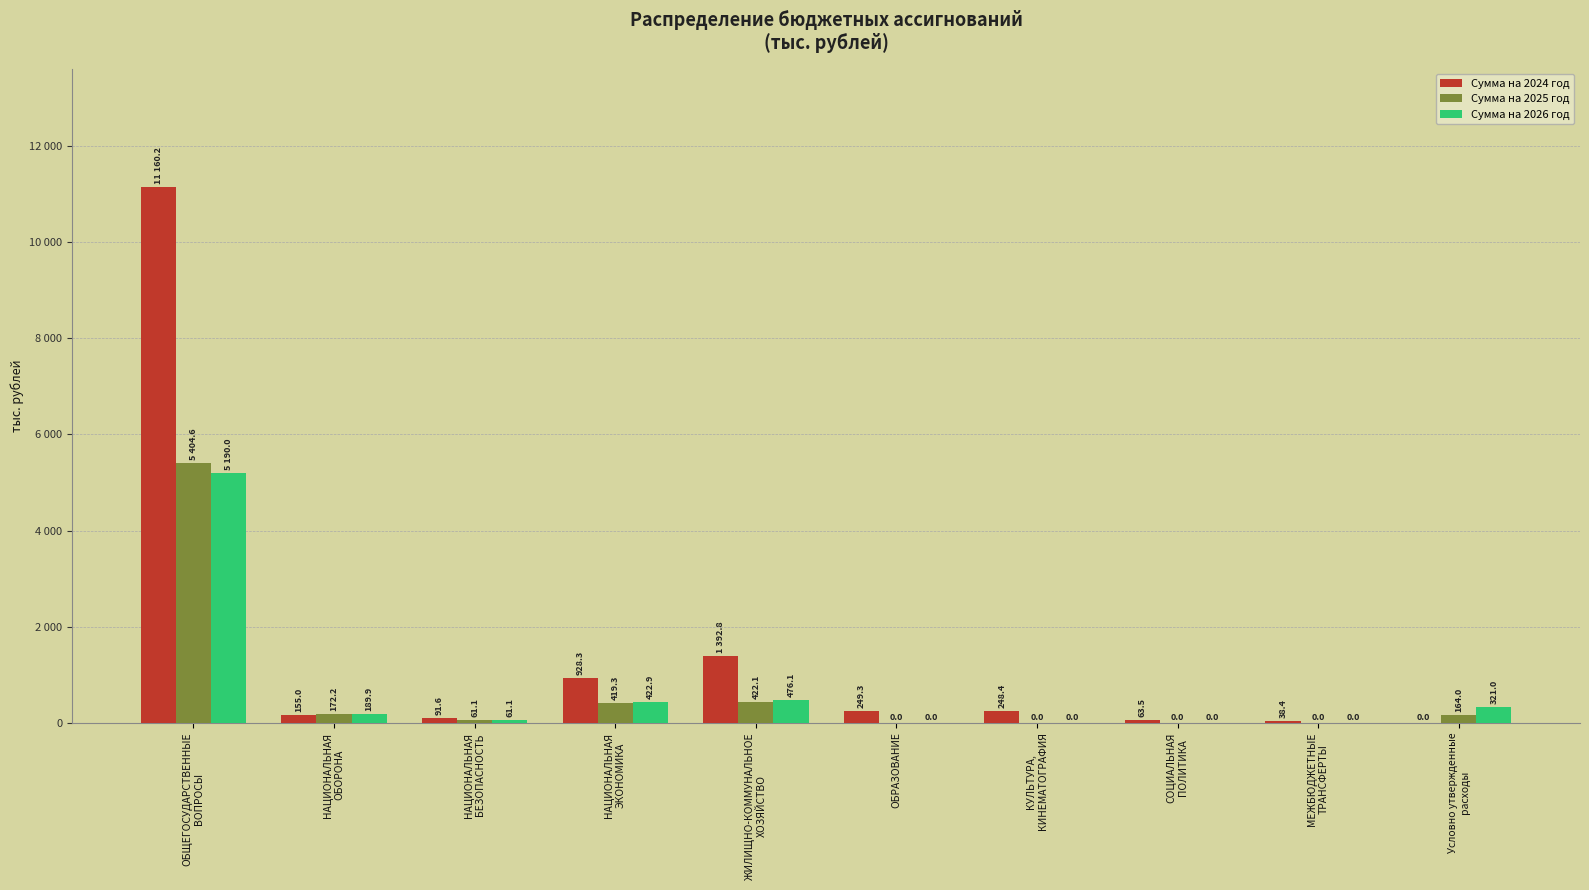

Where is Сумма на 2024 год nearest to the value 5580?

ЖИЛИЩНО-КОММУНАЛЬНОЕ
ХОЗЯЙСТВО